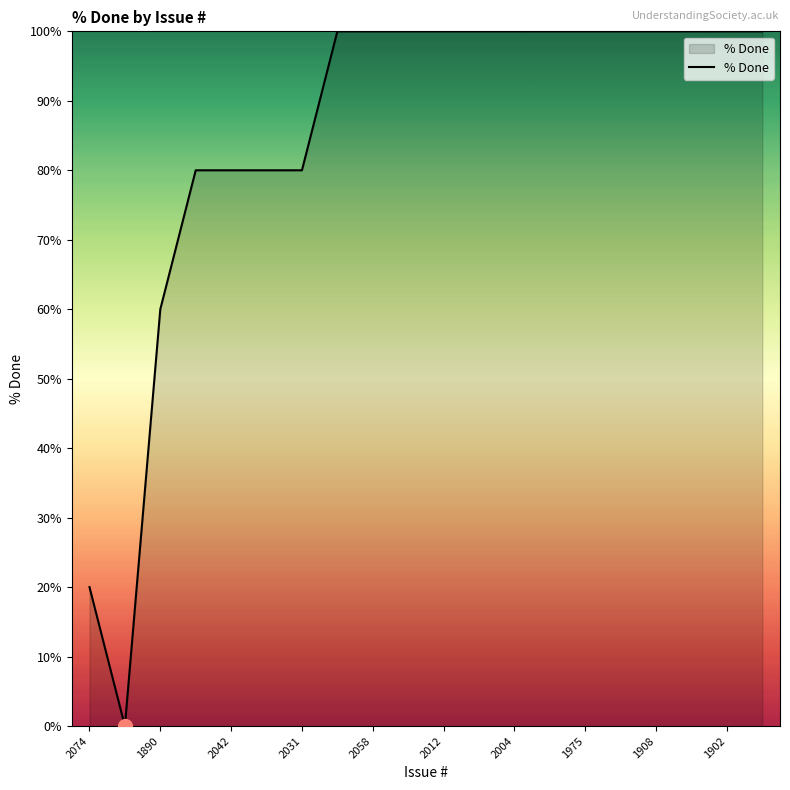

What is the maximum value shown in the chart?

100